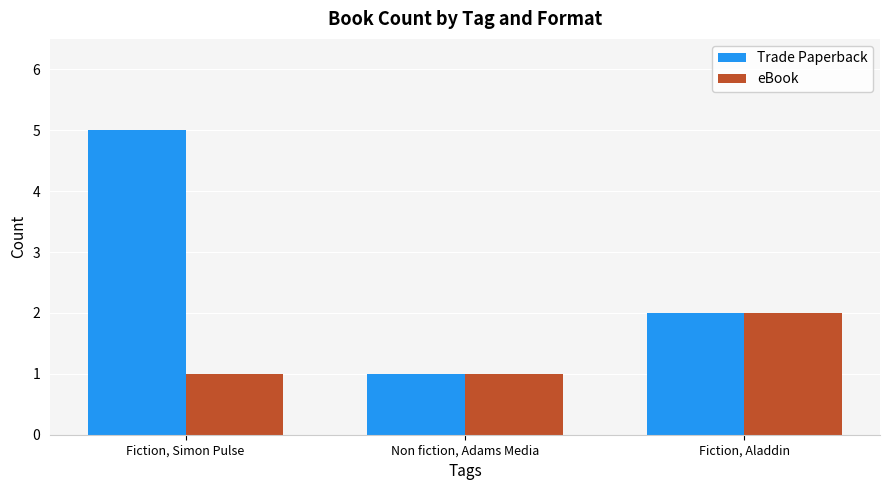

What is the value of the eBook bar at the 1st from the left?

1